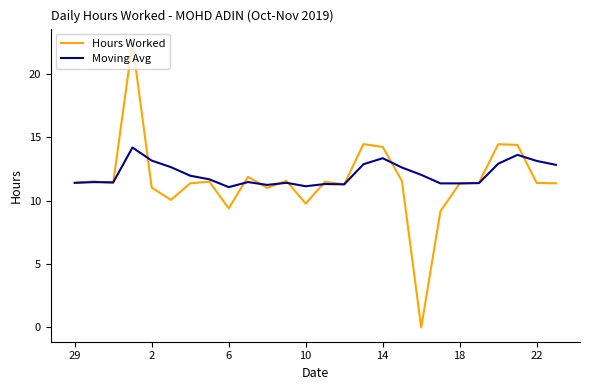

What are all the series names shown in the legend?

Hours Worked, Moving Avg